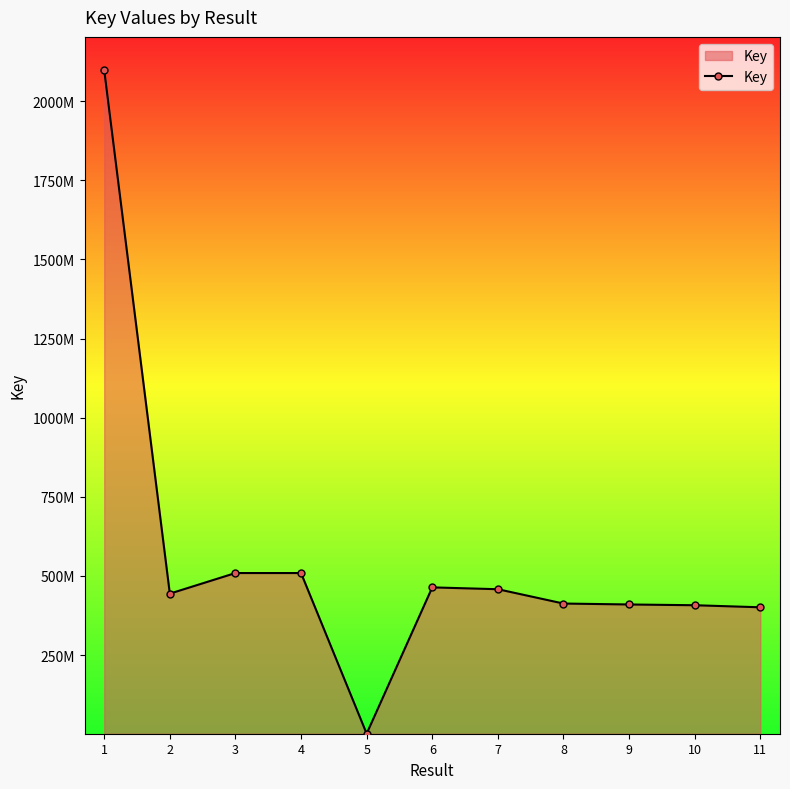

At which category does the data reach its first local peak?

4